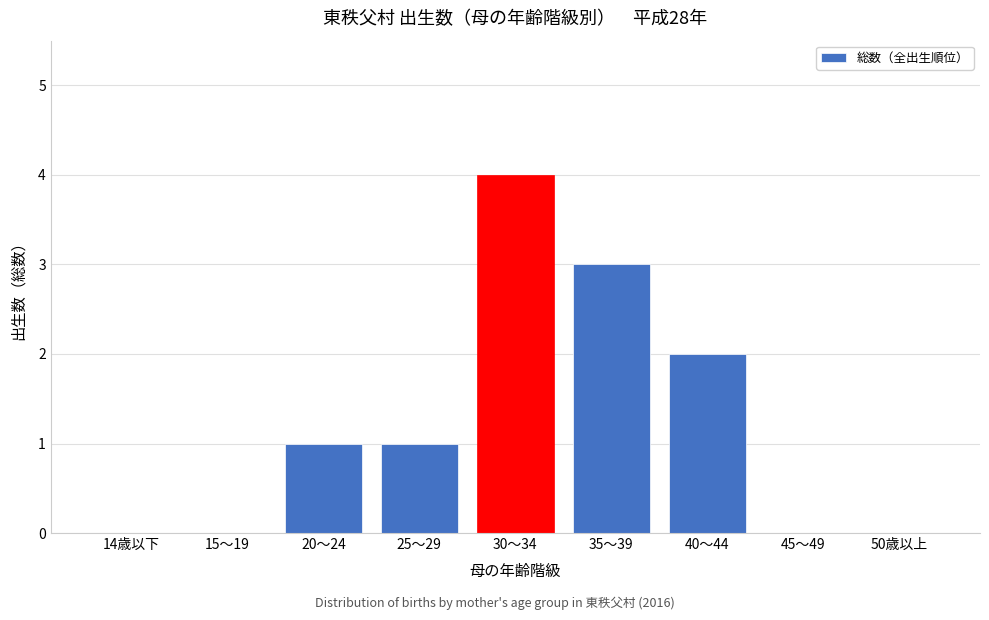

Reading left to right, transcribe all the data shown in this chart.

14歳以下=0	15～19=0	20～24=1	25～29=1	30～34=4	35～39=3	40～44=2	45～49=0	50歳以上=0